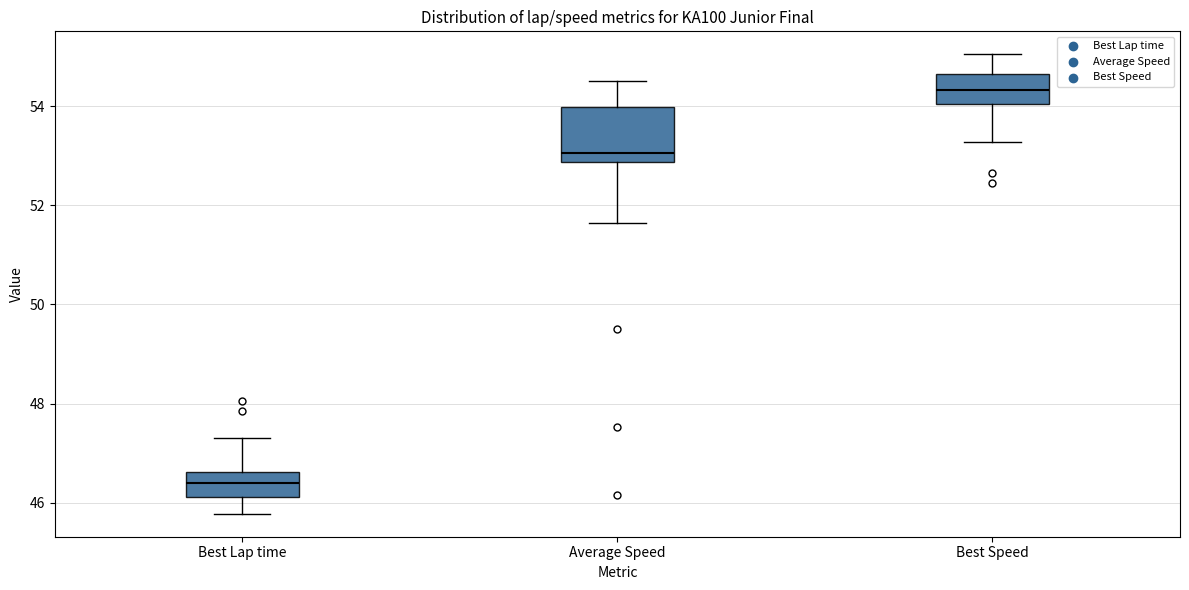

Reading left to right, transcribe this box plot: for each box, give where its median line is, the range the box spans, and where its two whiskers end, as read against the y-axis. The values are not printed on the chart, so give them approximately, as read against the axis.

Best Lap time: median 46.4, box 46.2 to 46.6, whiskers 45.8 to 47.4
Average Speed: median 53.0, box 52.8 to 54.0, whiskers 51.6 to 54.6
Best Speed: median 54.4, box 54.0 to 54.6, whiskers 53.2 to 55.0